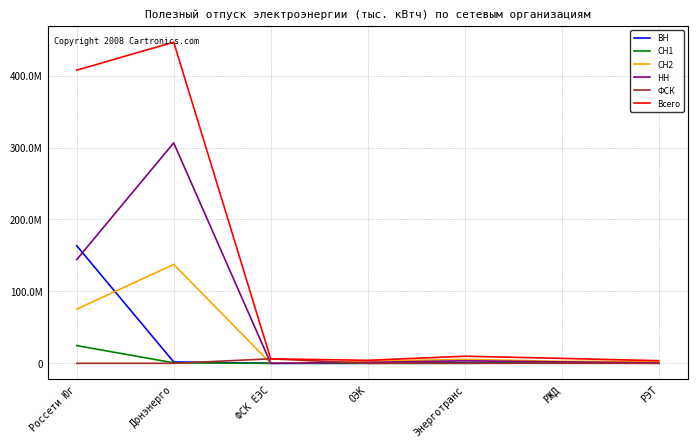

What is the difference between the maximum and minimum values in the НН series?

306467370.5